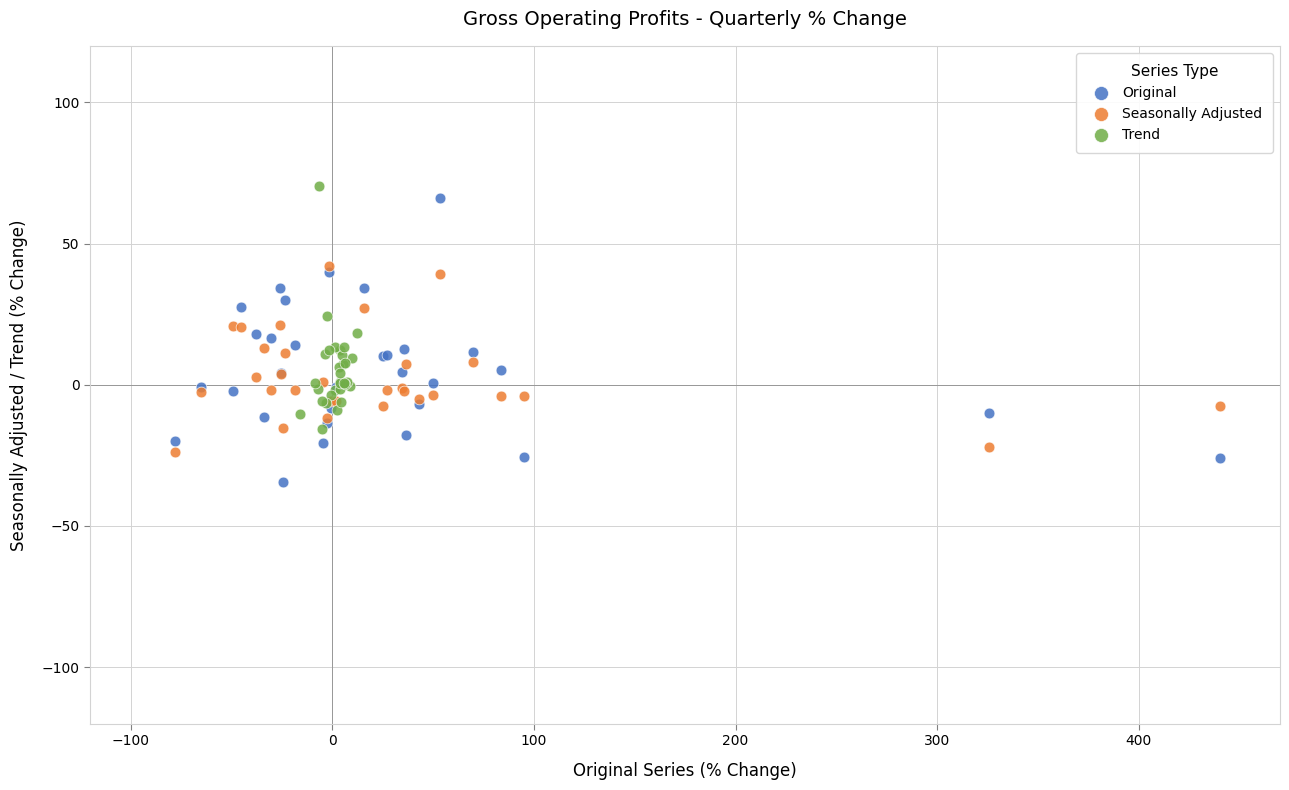

Which series reaches the minimum Y coordinate?

Original